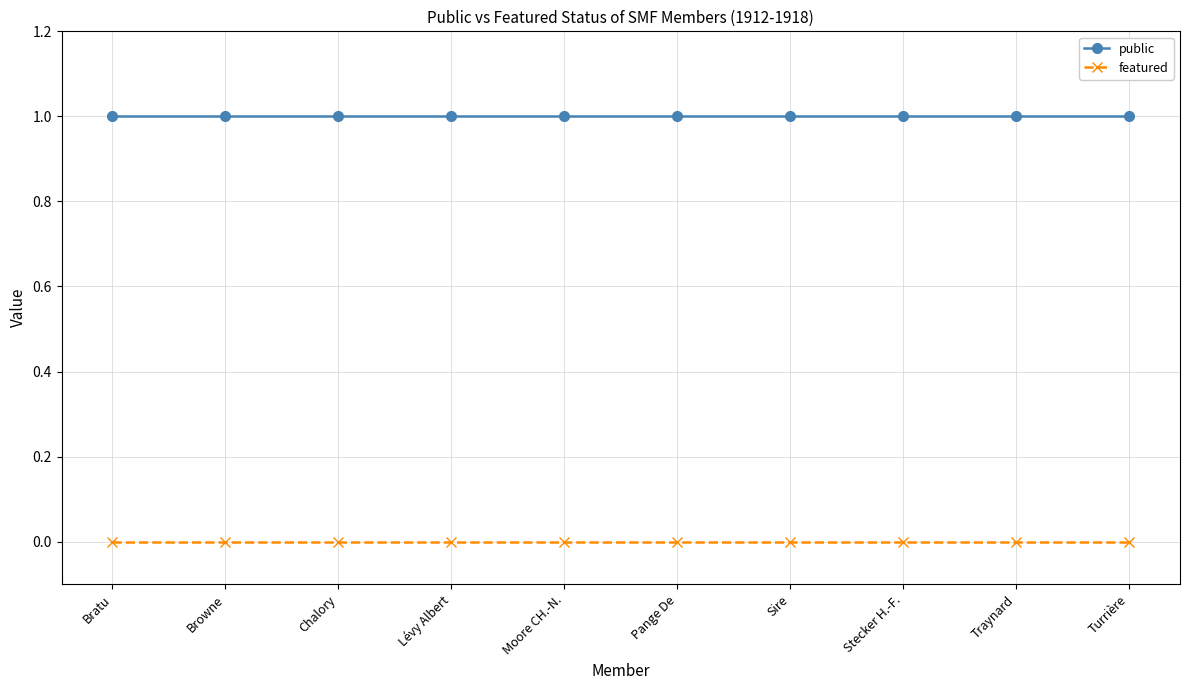

How many categories are shown in the chart?

10